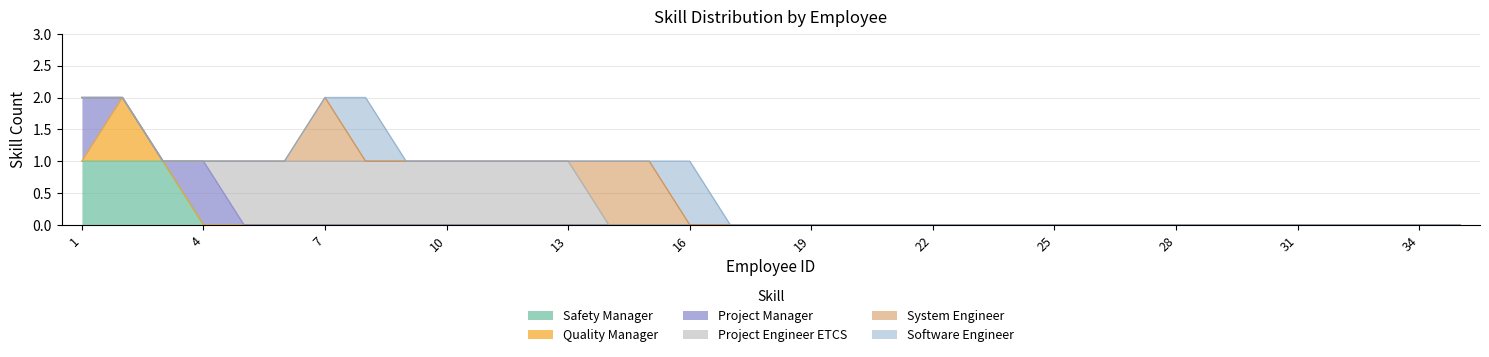

True or false: Project Engineer ETCS and Quality Manager intersect in this chart.

False